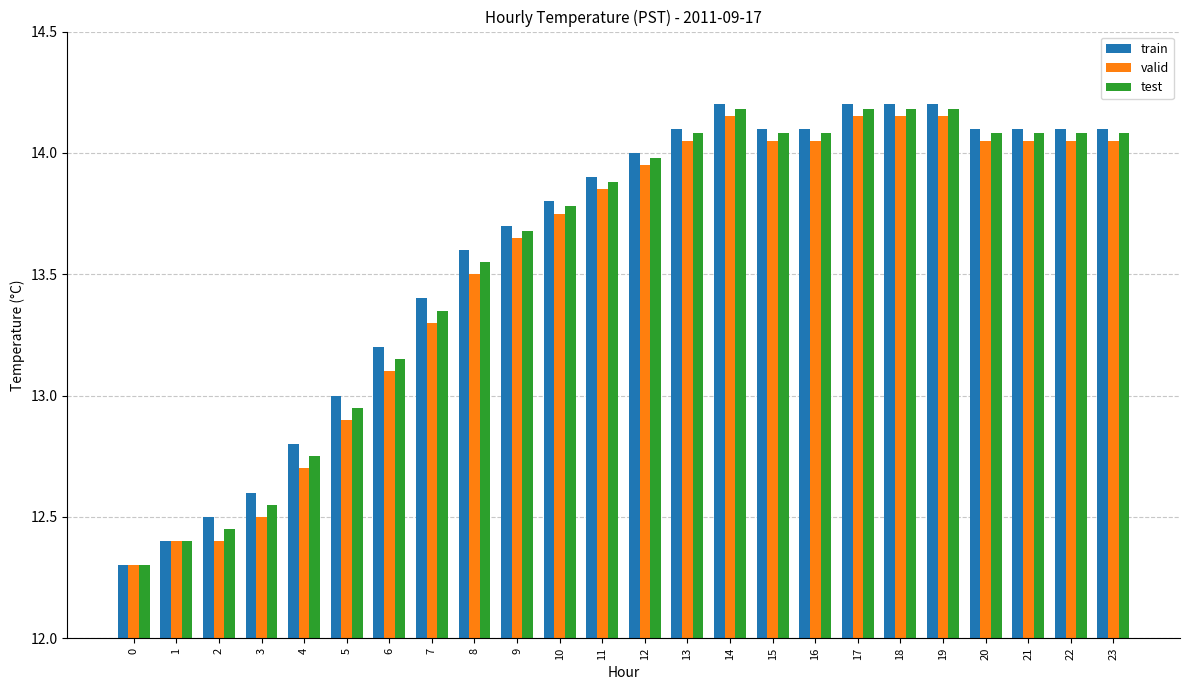

What are all the series names shown in the legend?

train, valid, test